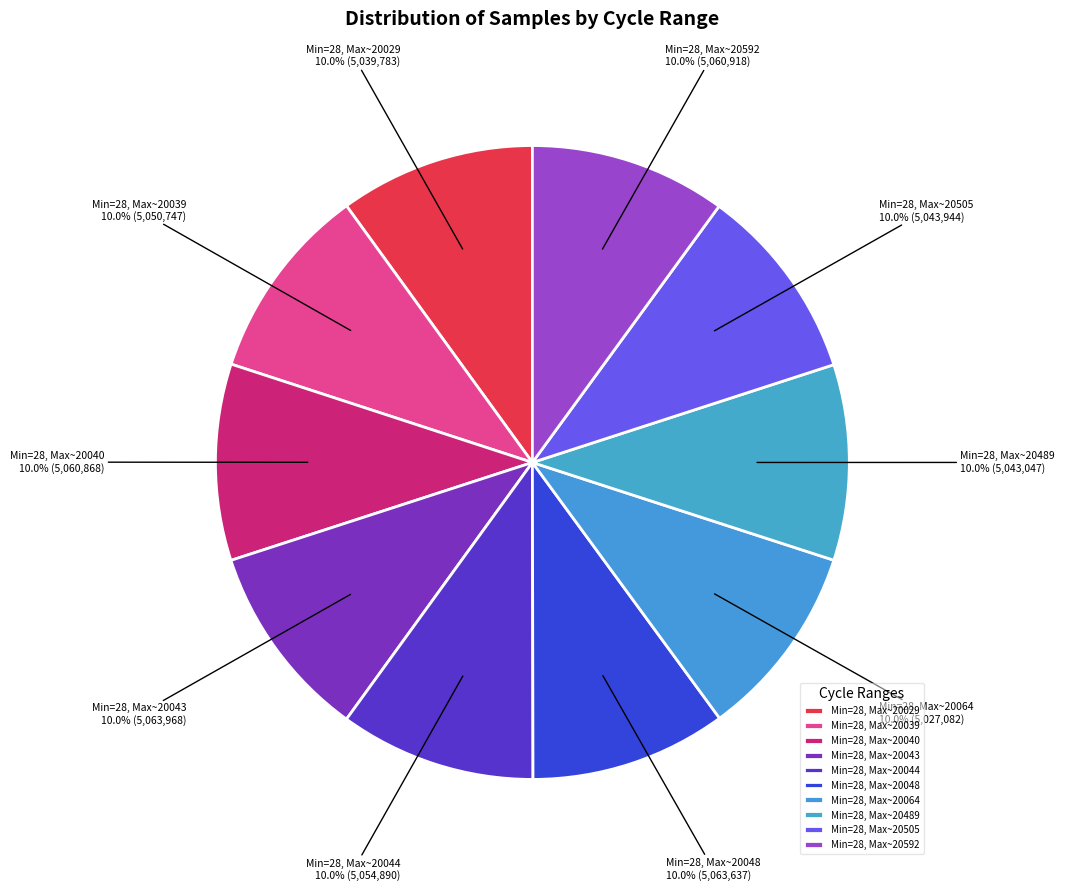

Does Min=28, Max~20064 account for over 50% of the chart?

No